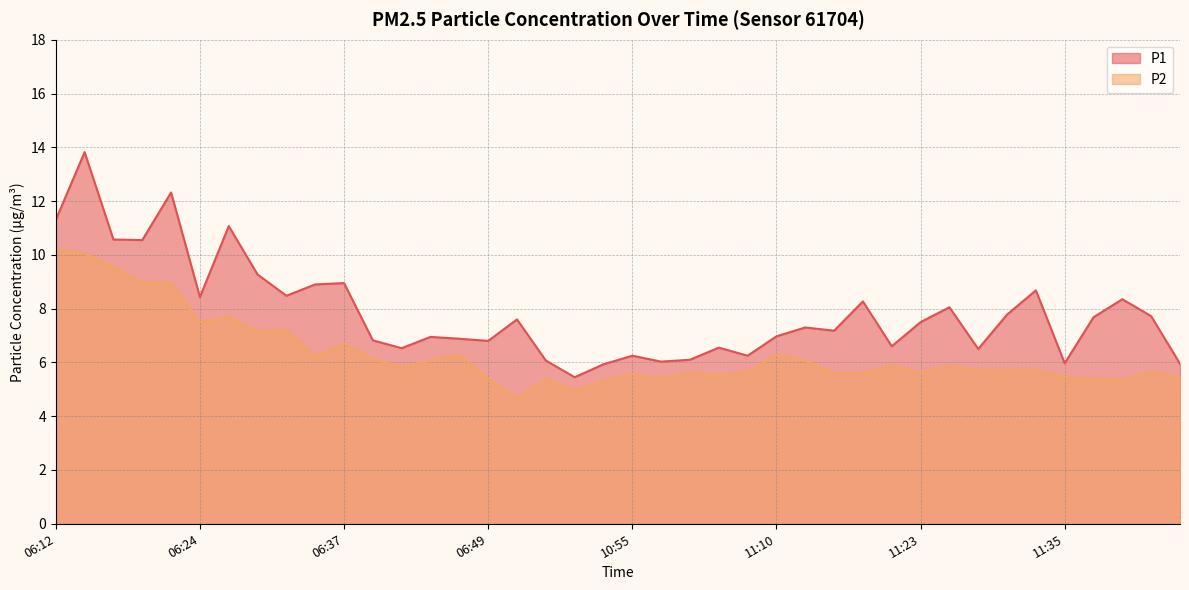

Which category has the highest value in the P1 series?

06:15